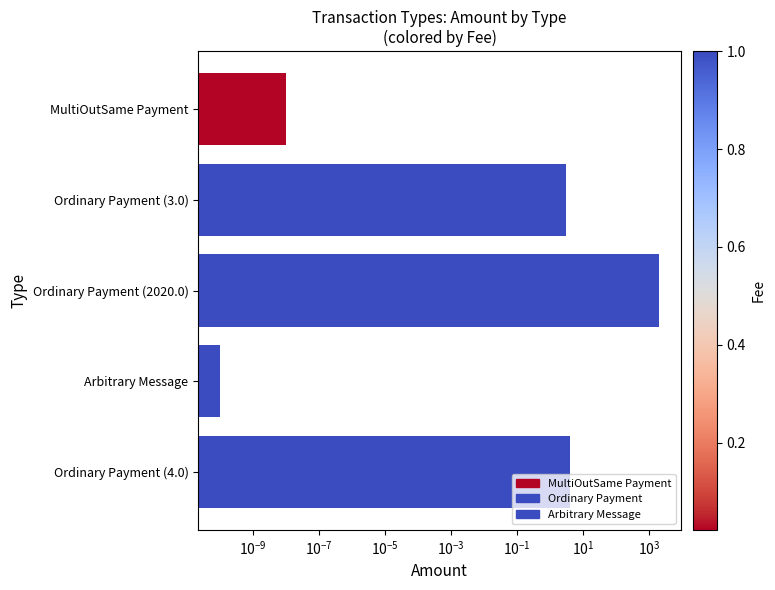

Are the bars horizontal?

Yes